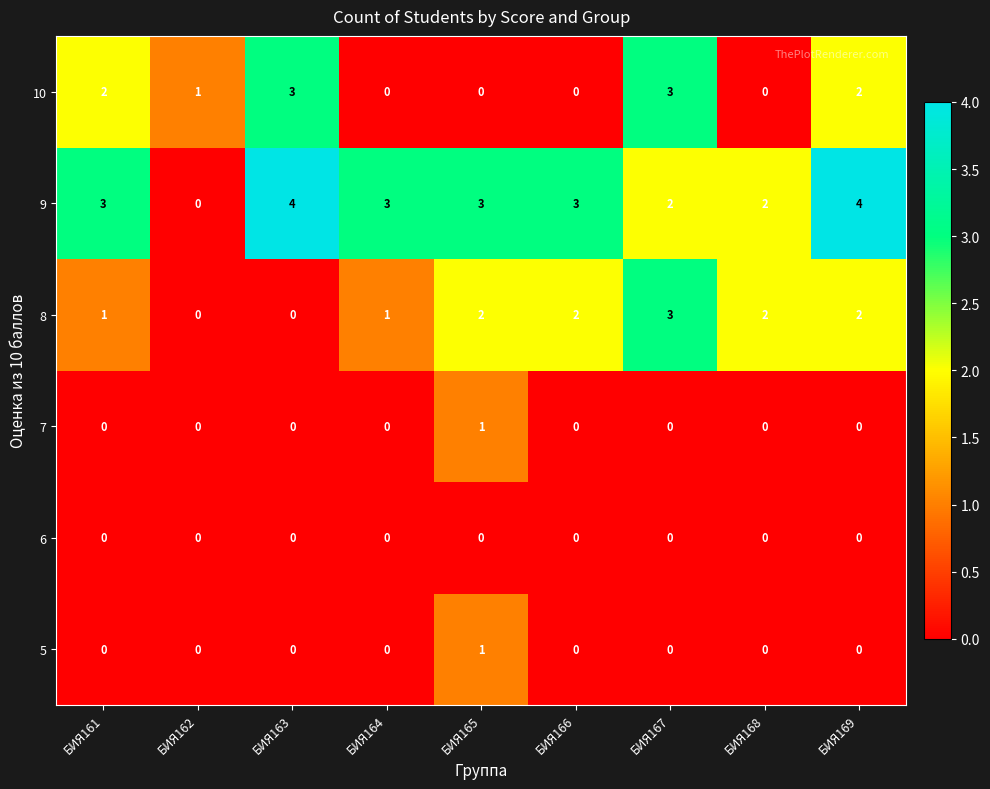

What is the total value across all series at БИЯ169?

8